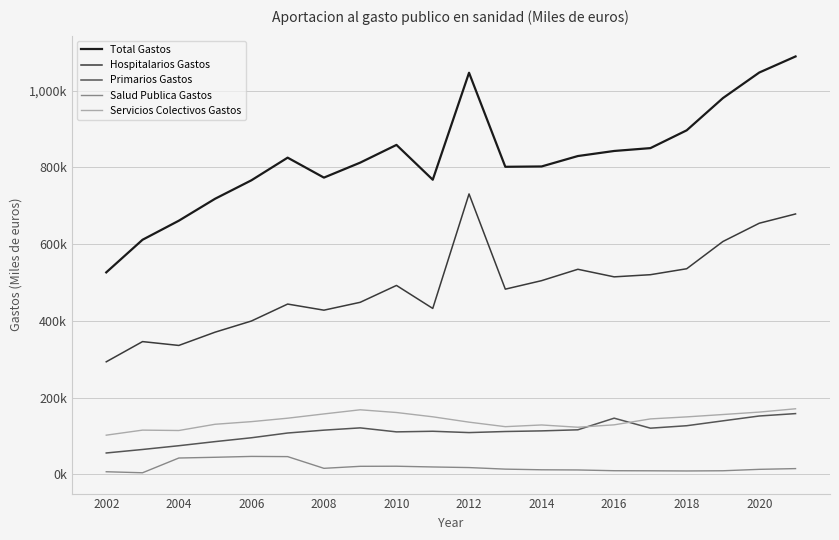

What are all the series names shown in the legend?

Total Gastos, Hospitalarios Gastos, Primarios Gastos, Salud Publica Gastos, Servicios Colectivos Gastos